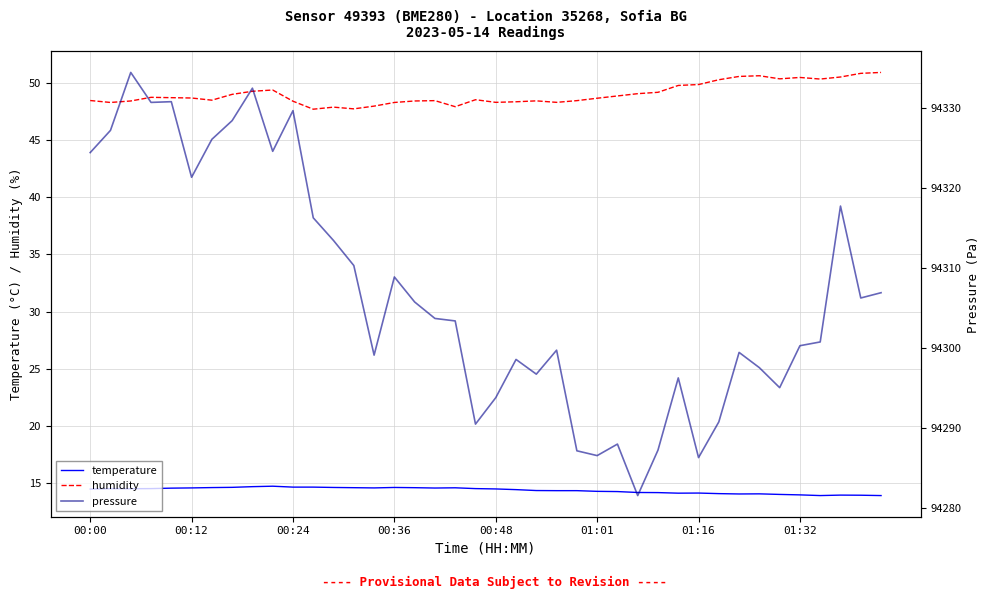

What is the value of the pressure point at the 17th from the left?

94305.8